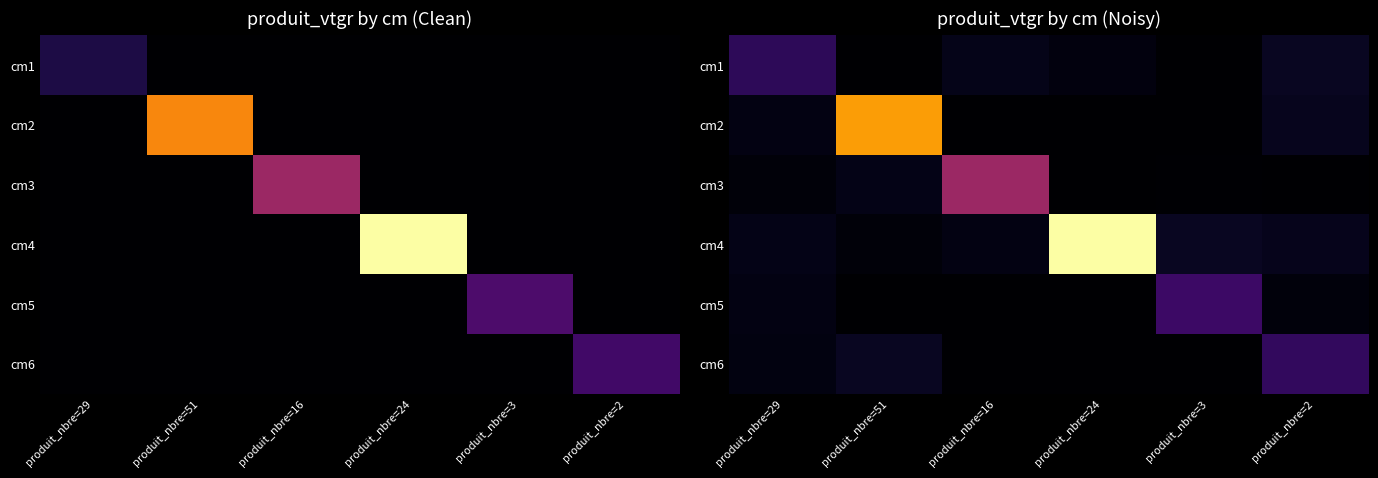

How many values in the cm6 series exceed 0?

3